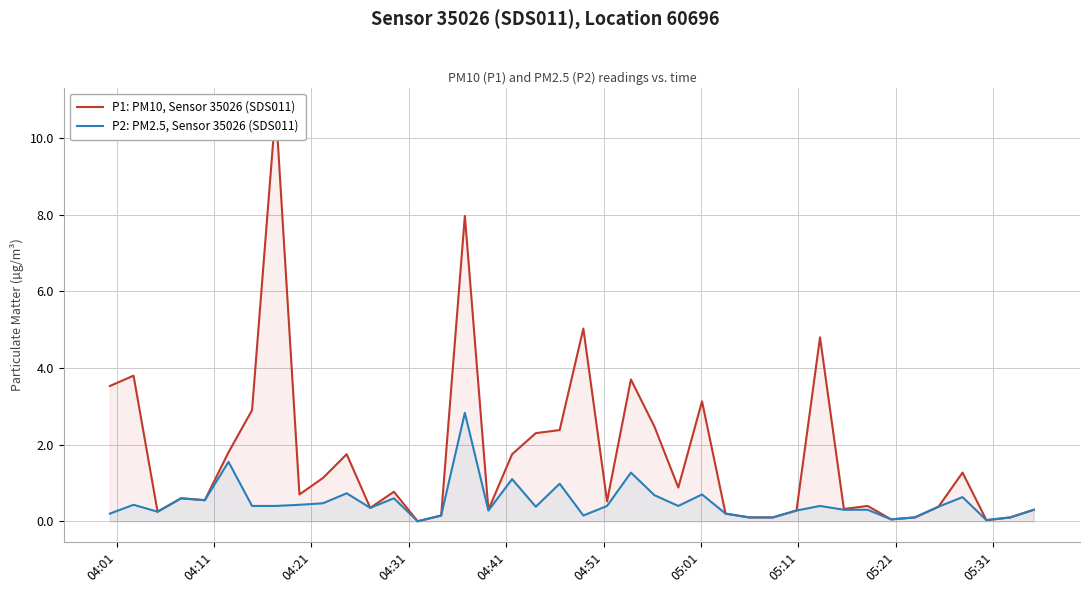

How many values in P1: PM10, Sensor 35026 (SDS011) are above zero?

39